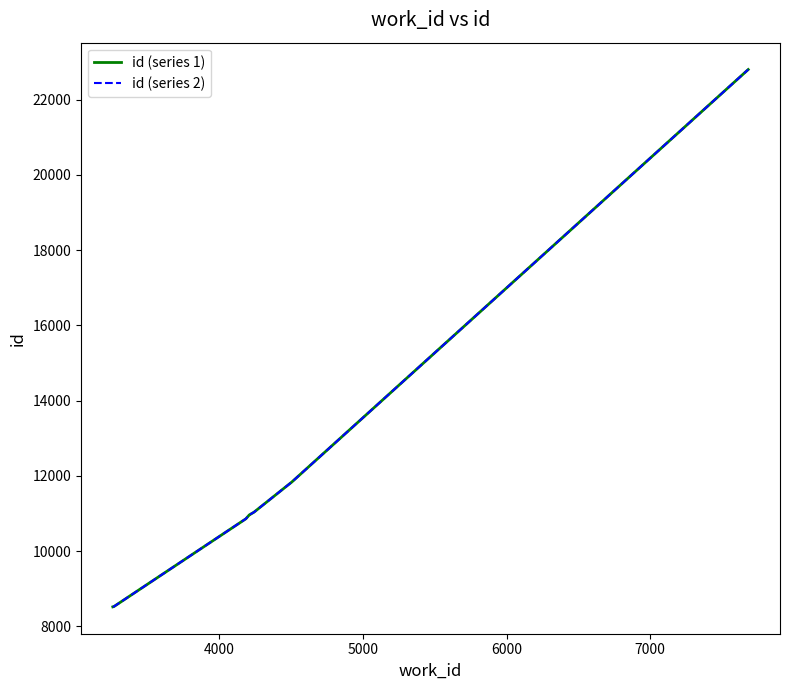

True or false: id (series 1) and id (series 2) intersect in this chart.

False